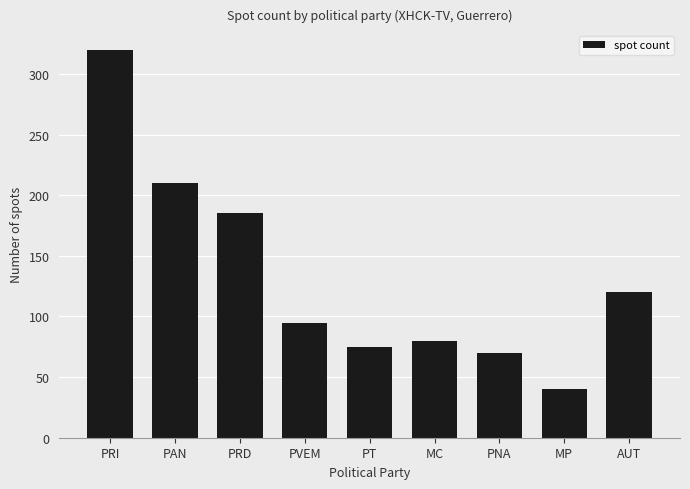

Reading left to right, transcribe all the data shown in this chart.

320	210	185	95	75	80	70	40	120